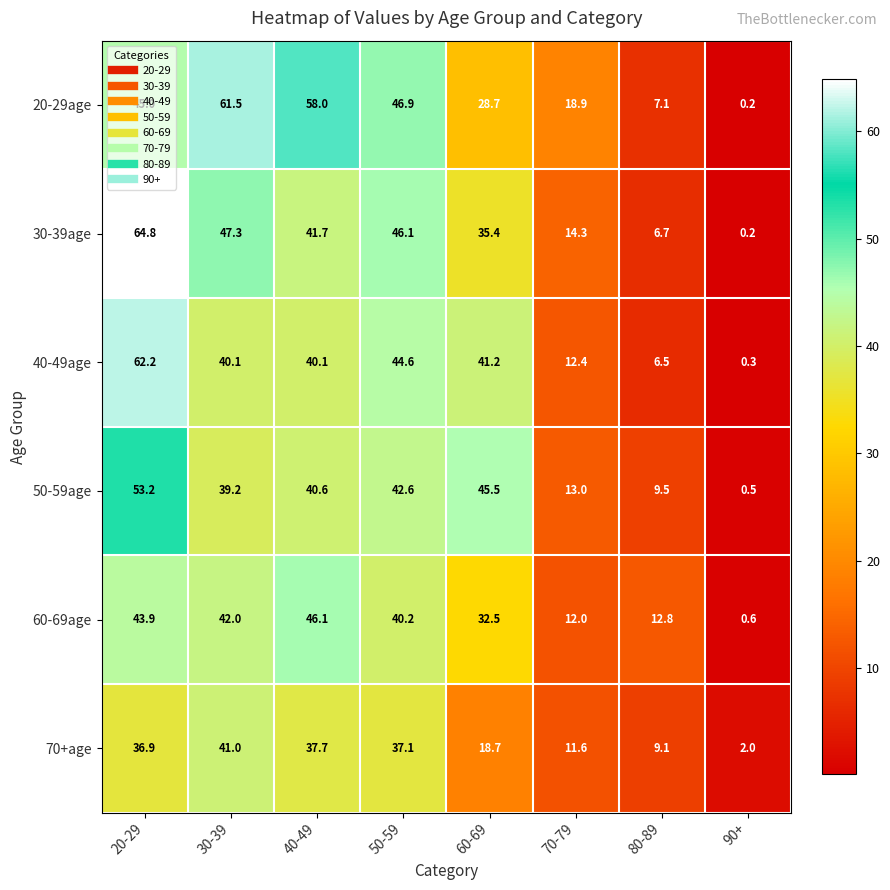

What is the difference between the maximum and minimum values in the 60-69age series?

45.5